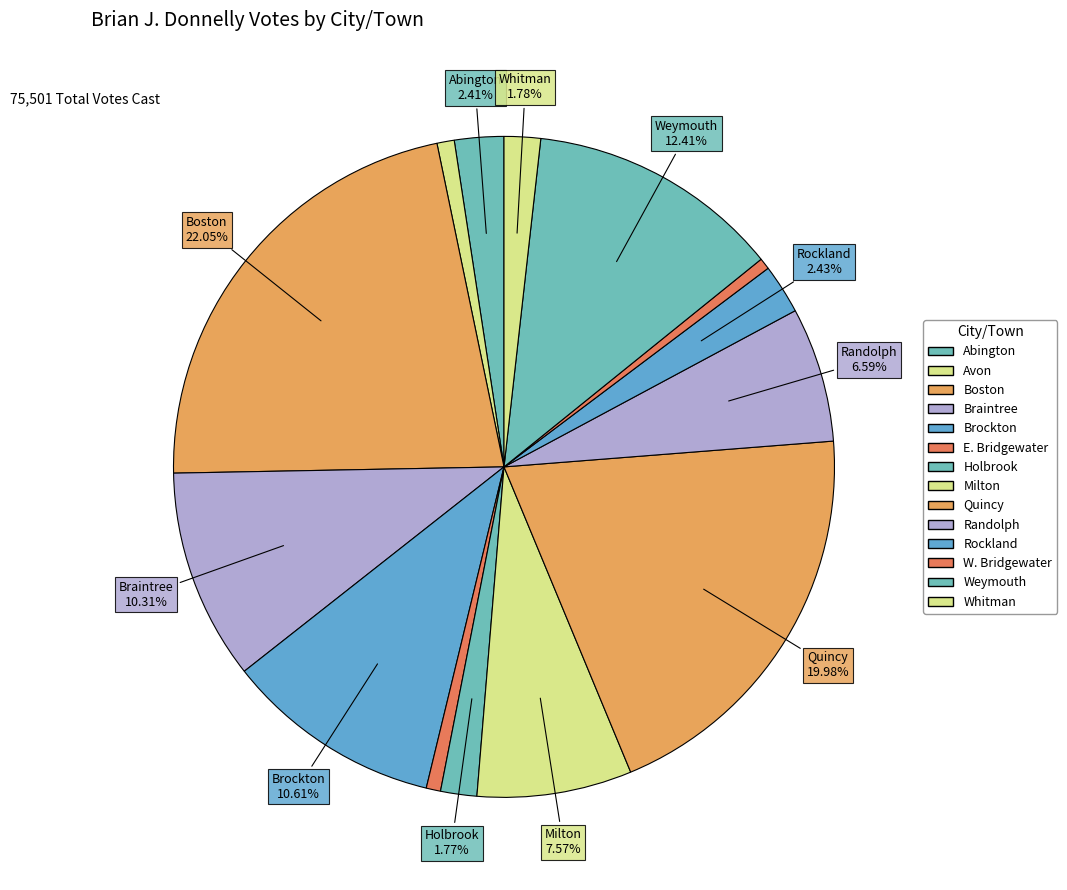

Count the number of slices in the pie.

14